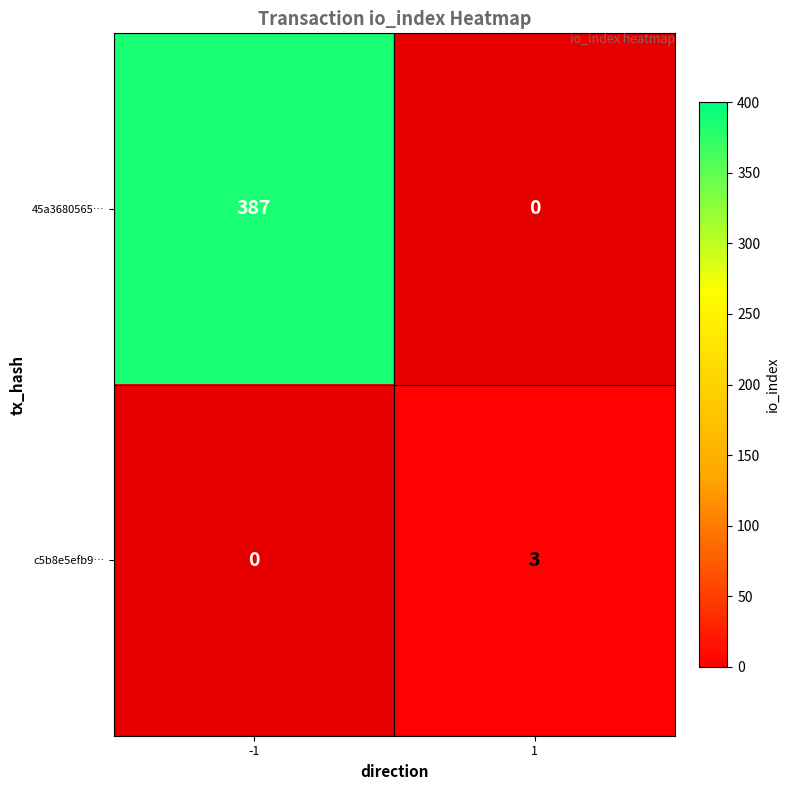

The c5b8e5efb9… series shows 2 at -1. True or false?

False